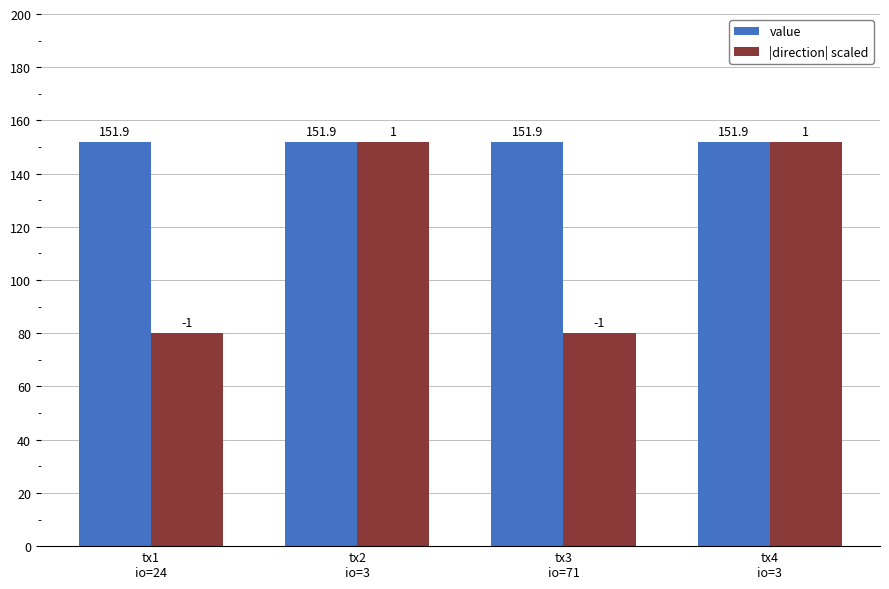

Rank the series by their average value, from lowest to highest.

|direction| scaled, value